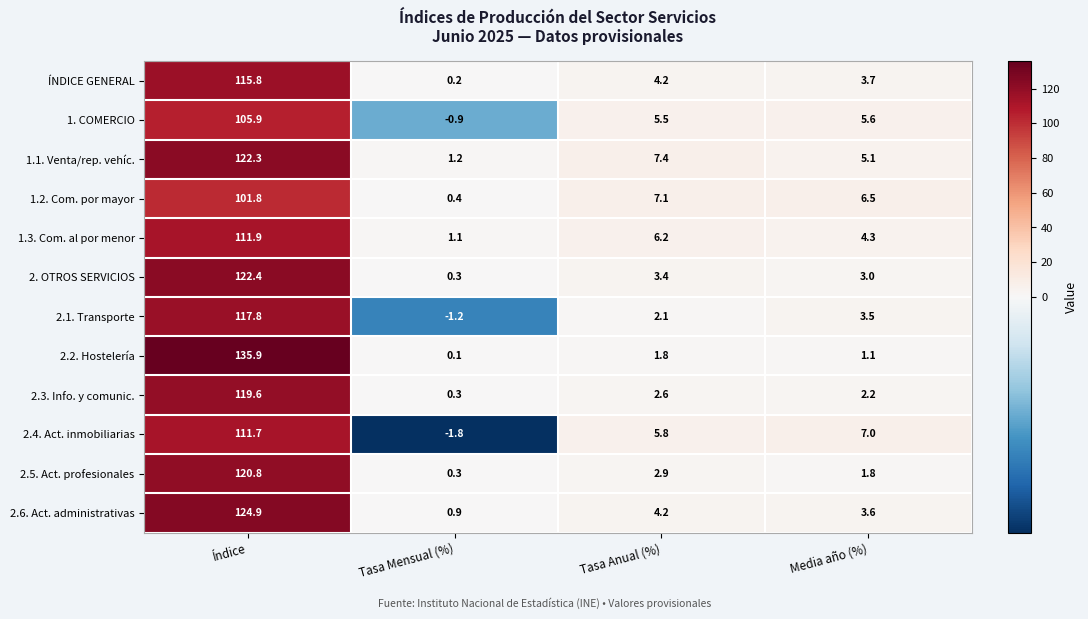

What is the maximum value shown in the chart?

135.9